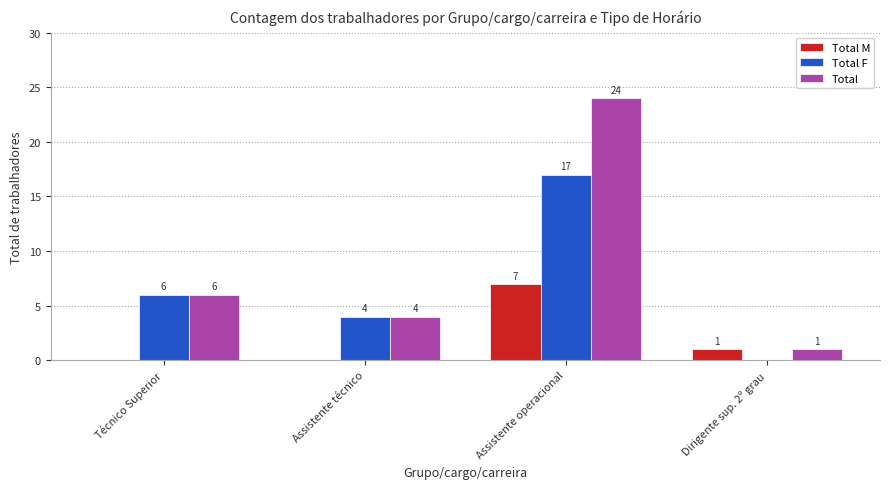

What is the maximum value shown in the chart?

24